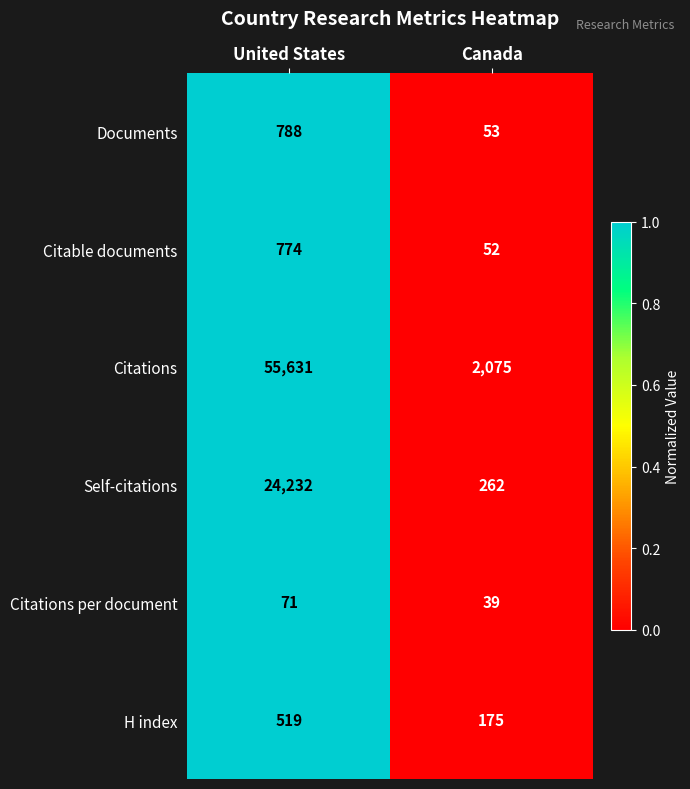

Which series has the widest spread of values?

Citations